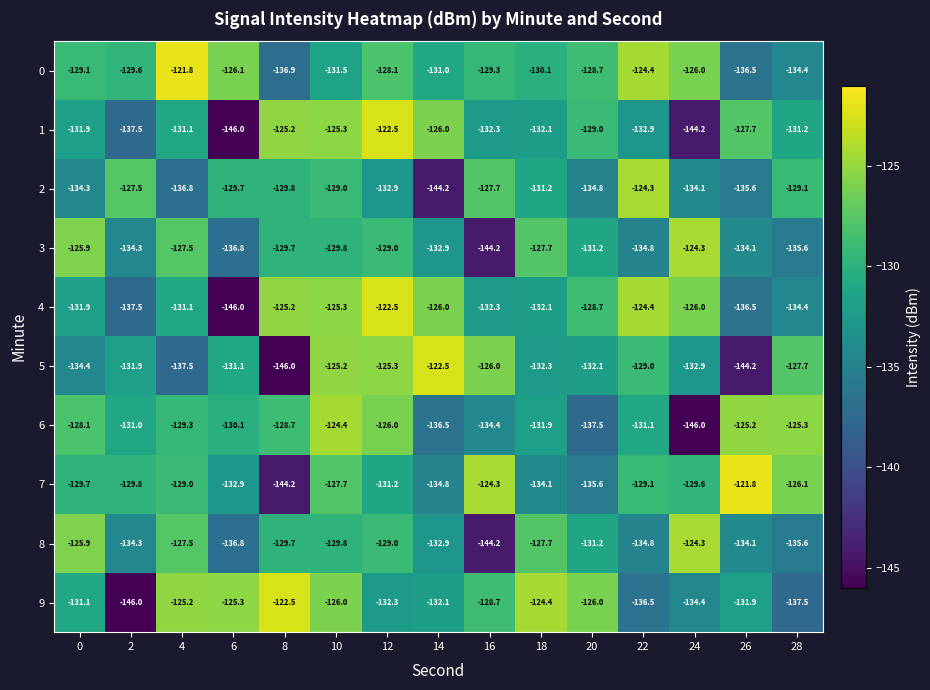

What is the sum of all 6 values?

-1965.5